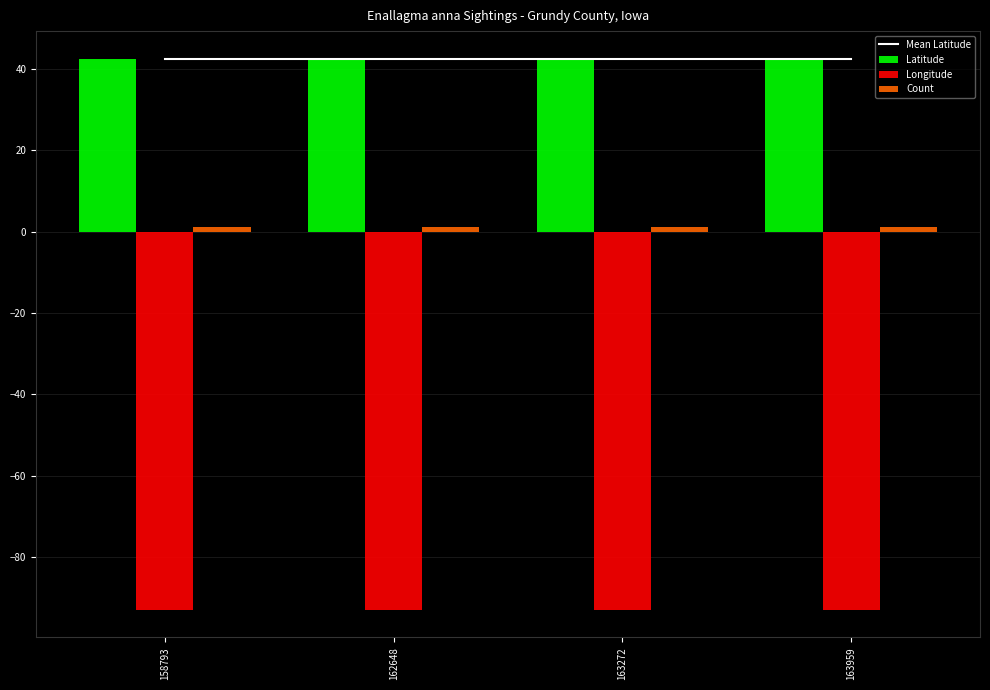

Reading left to right, extract all data points from this chart.

Mean Latitude: 42.4	42.4	42.4	42.4
Latitude: 42.4	42.4	42.4	42.4
Longitude: -92.9	-92.9	-92.9	-92.9
Count: 1.0	1.0	1.0	1.0